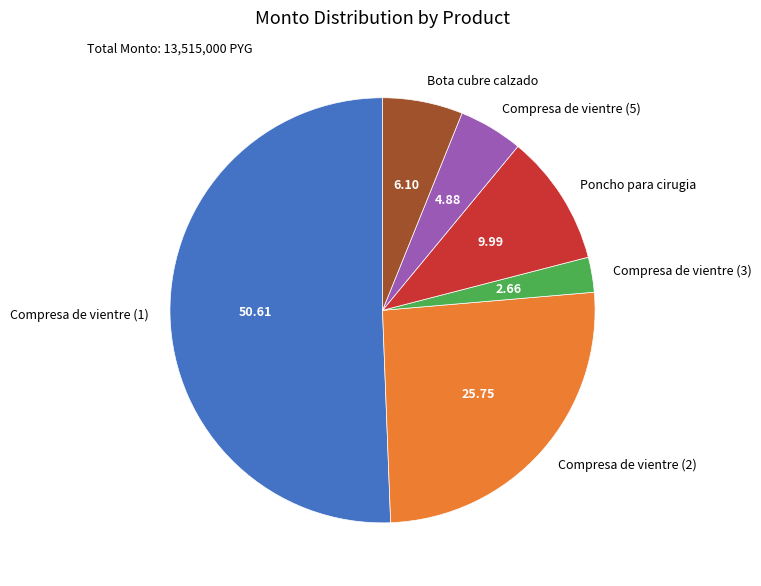

How many slices are in this pie chart?

6